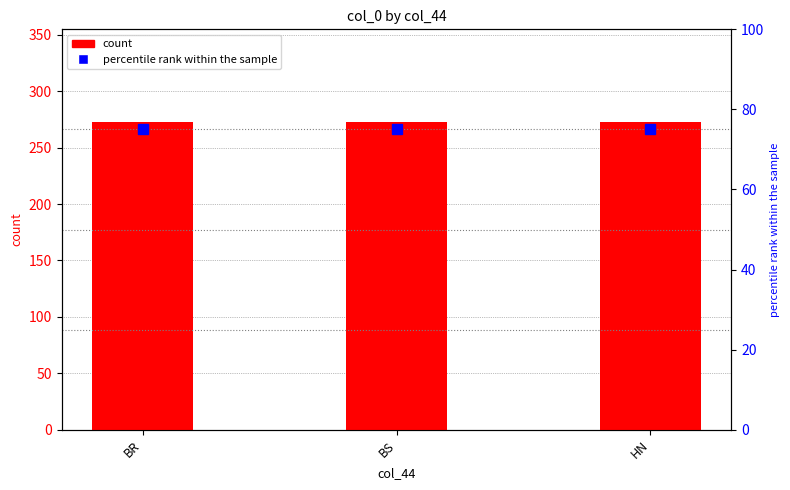

What is the sum of the count values at HN and BS?

546